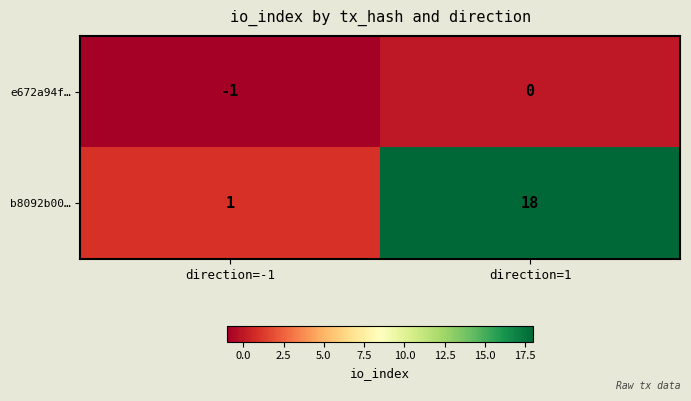

Which label corresponds to the largest value in the chart?

direction=1